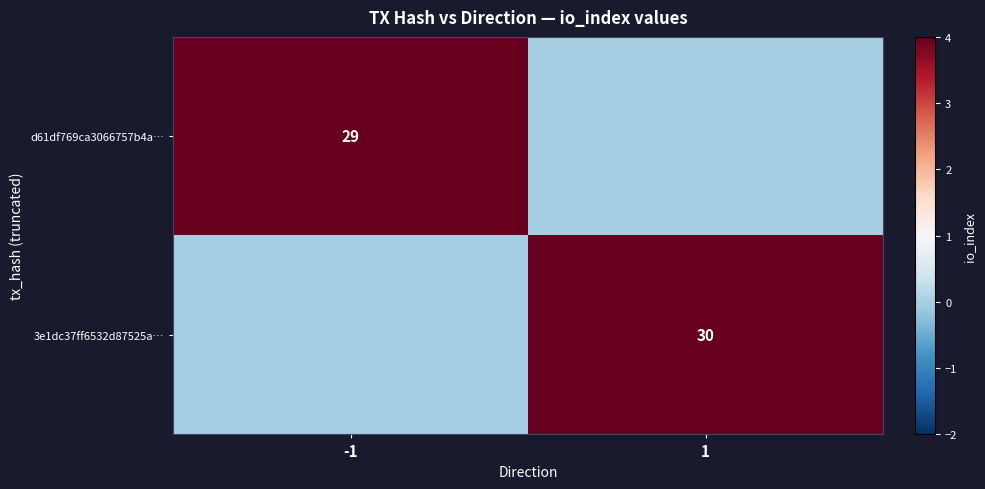

The d61df769ca3066757b4a… series shows 29 at -1. True or false?

True